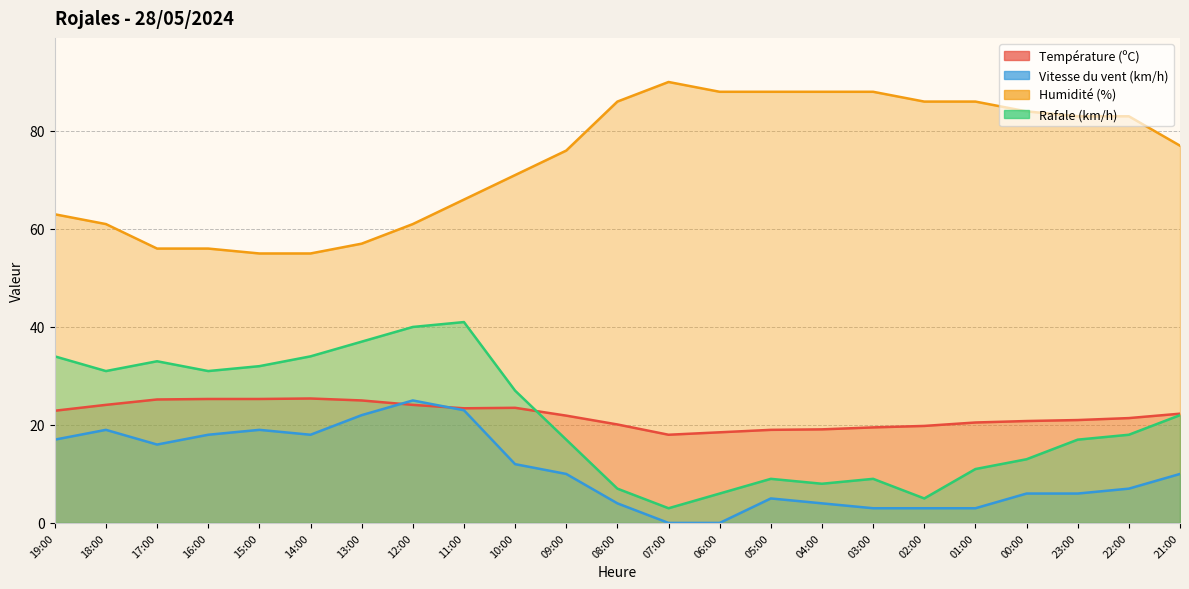

Which has a higher value, 23:00 or 18:00?

18:00